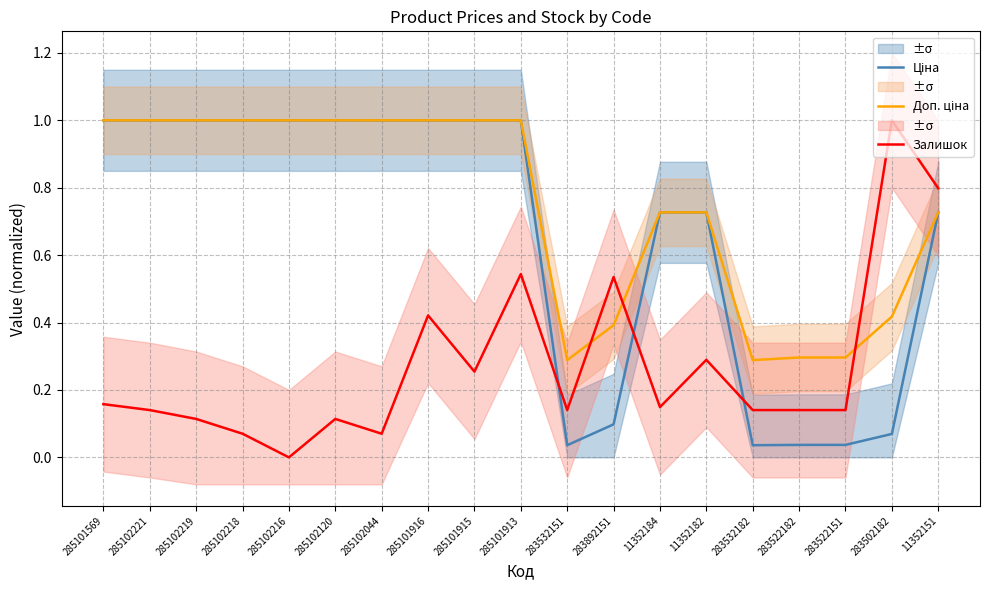

Which category has the lowest value in the Залишок series?

285102216